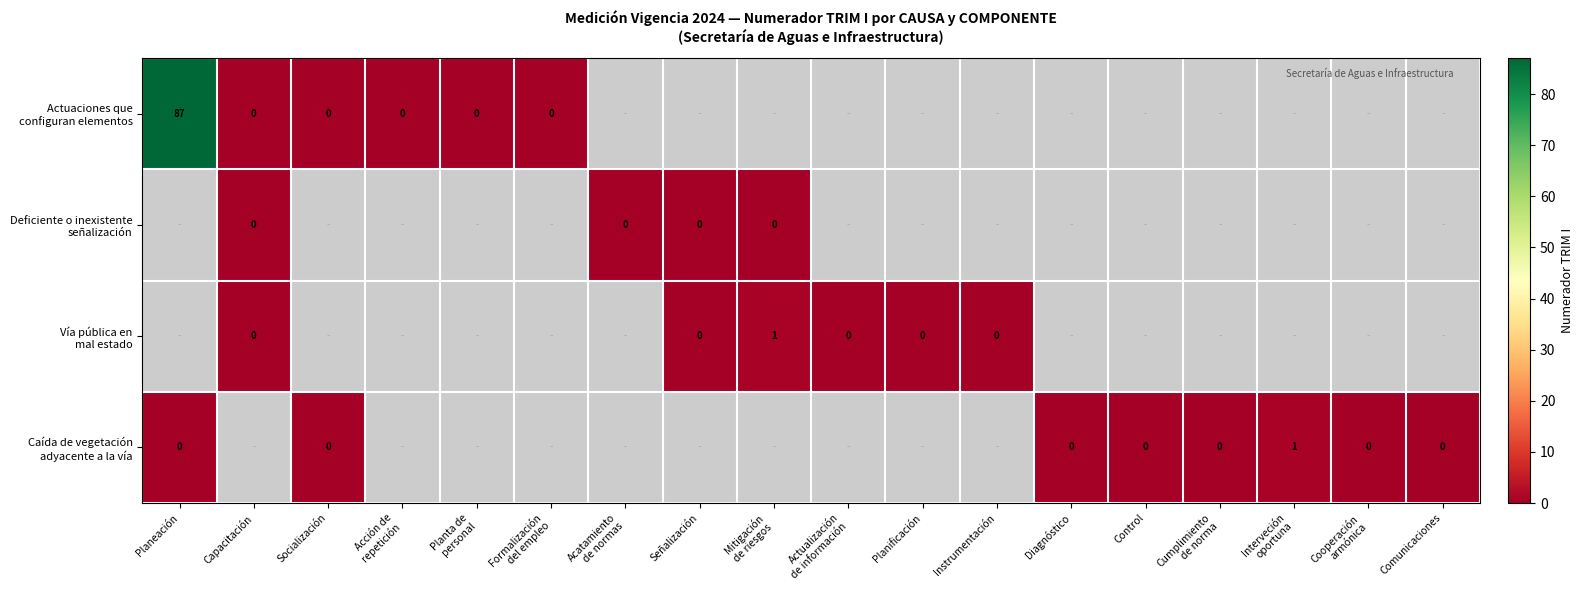

Which category has the highest value across all series?

Planeación